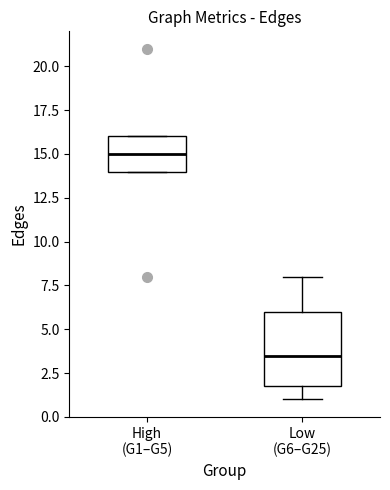

Where does the lower whisker of the box for Low (G6–G25) end on the y-axis? The values are not printed on the chart, so give them approximately, as read against the axis.

1.0